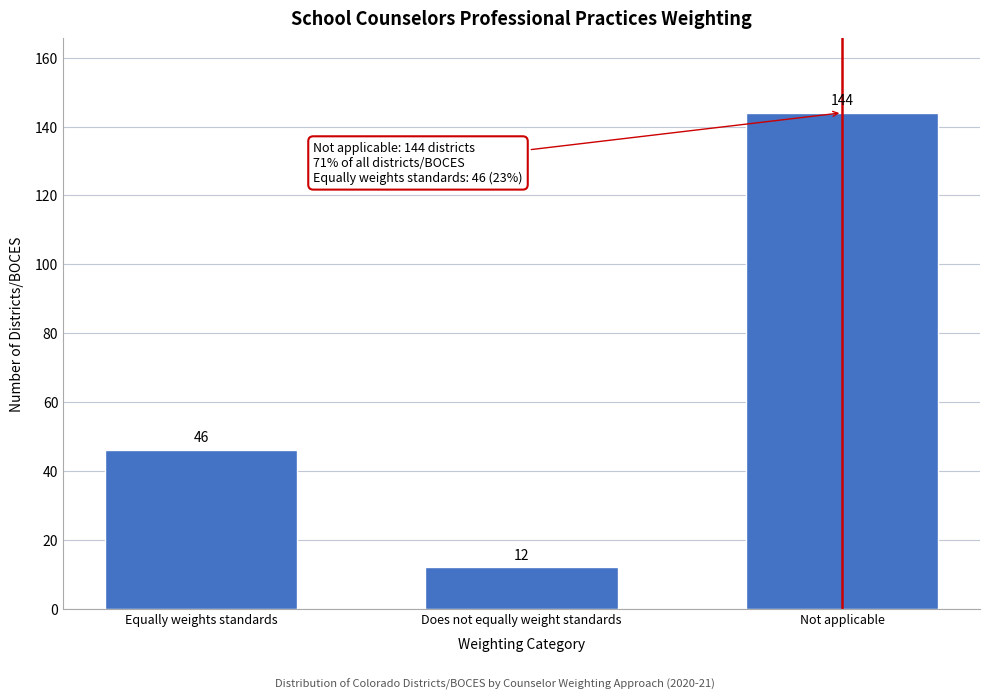

Reading left to right, what are all the values shown in this chart?

Equally weights standards=46	Does not equally weight standards=12	Not applicable=144